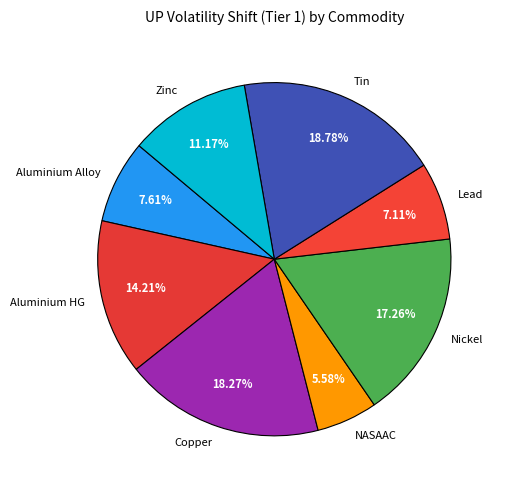

Rank the categories by value from lowest to highest.

NASAAC, Lead, Aluminium Alloy, Zinc, Aluminium HG, Nickel, Copper, Tin